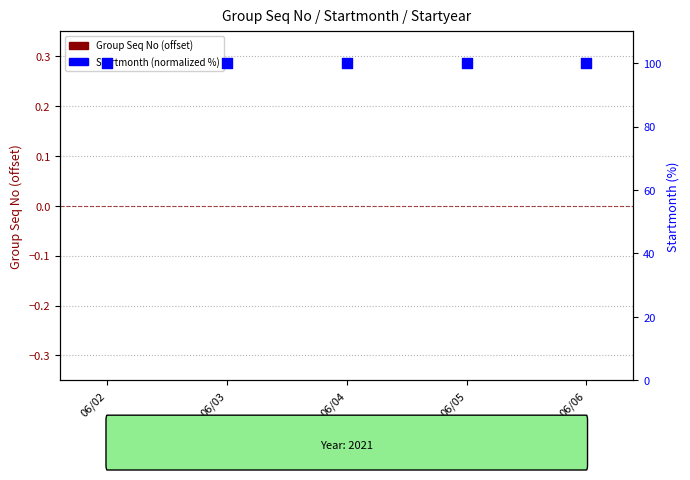

What are all the series names shown in the legend?

Group Seq No (offset), Startmonth (normalized %)